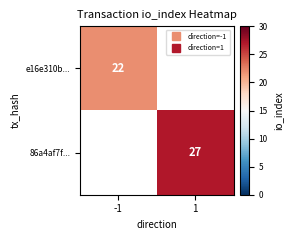

Rank the series by their maximum value, from lowest to highest.

e16e310b..., 86a4af7f...